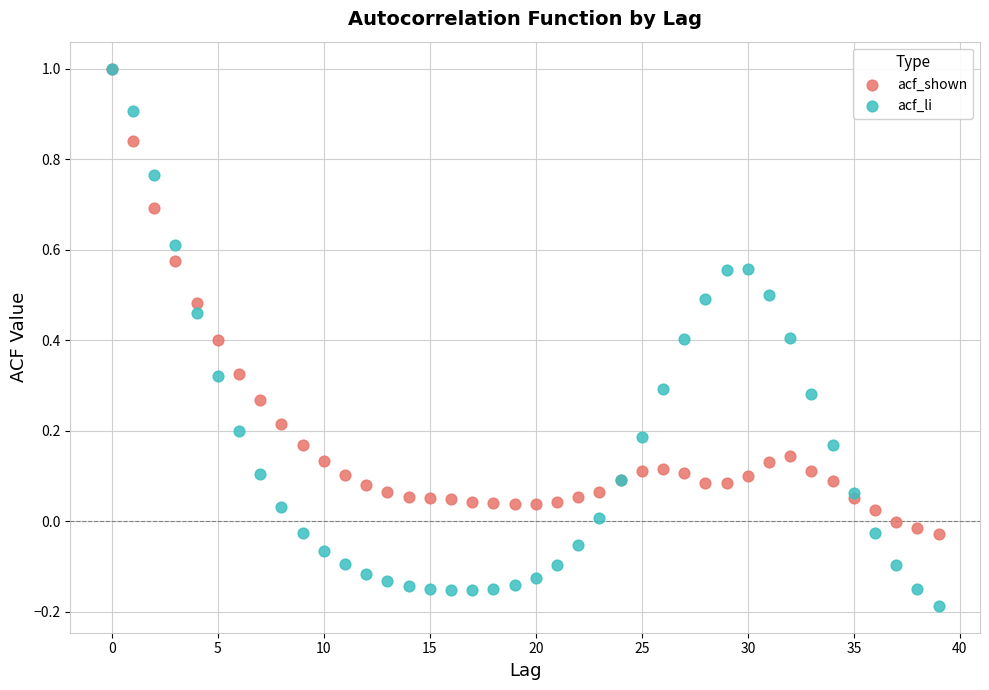

What are all the series names shown in the legend?

acf_shown, acf_li